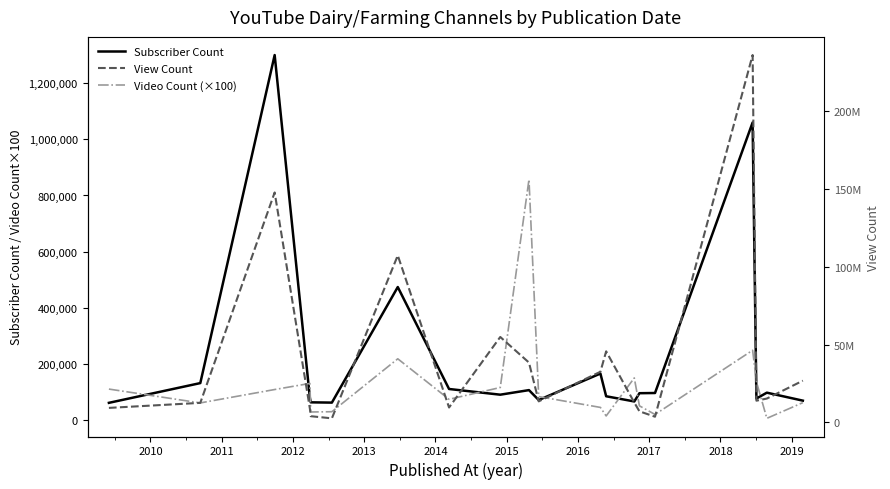

Which series has the largest total across all categories?

View Count